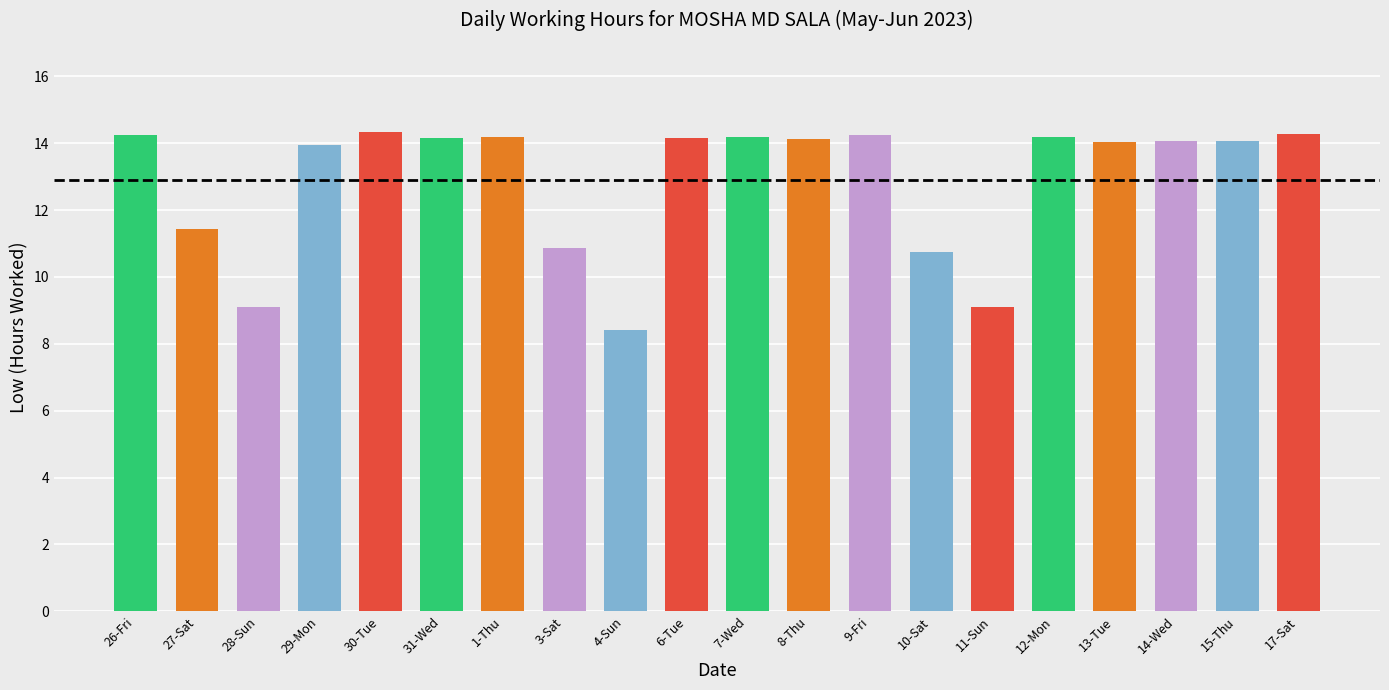

What is the difference between the maximum and minimum values?

5.9